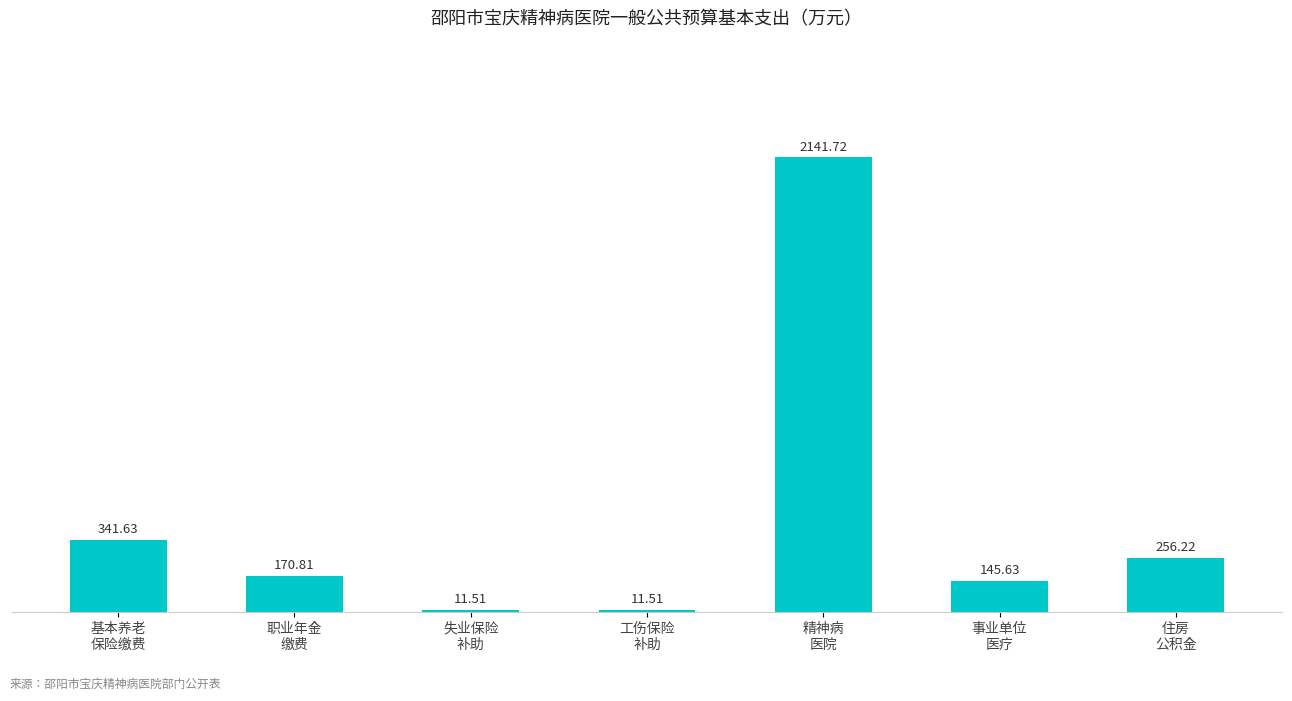

Does the chart contain any negative values?

No